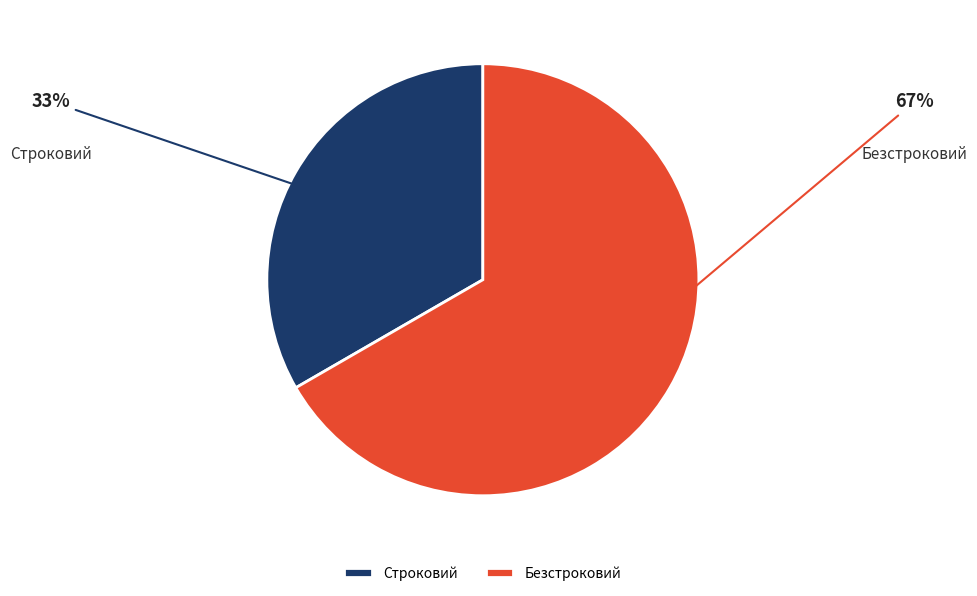

Which slice is the smallest?

Строковий